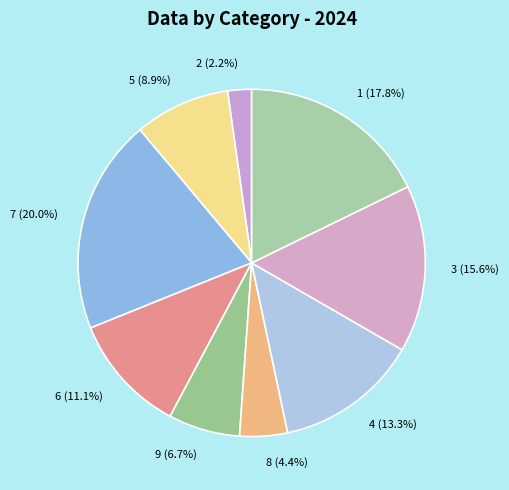

To the nearest percent, what portion does 2 represent?

2%